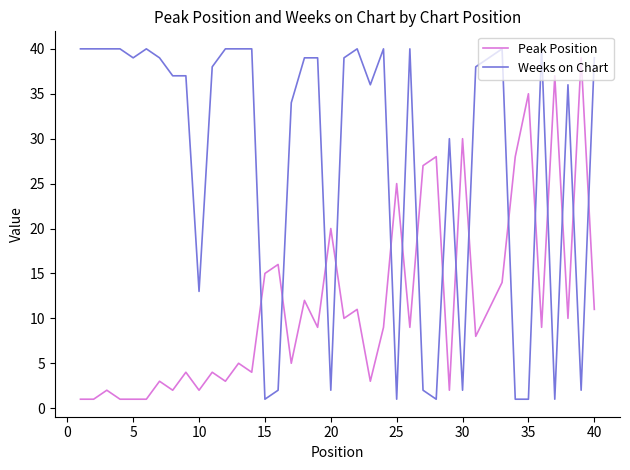

Which series has the largest range (max minus min)?

Weeks on Chart